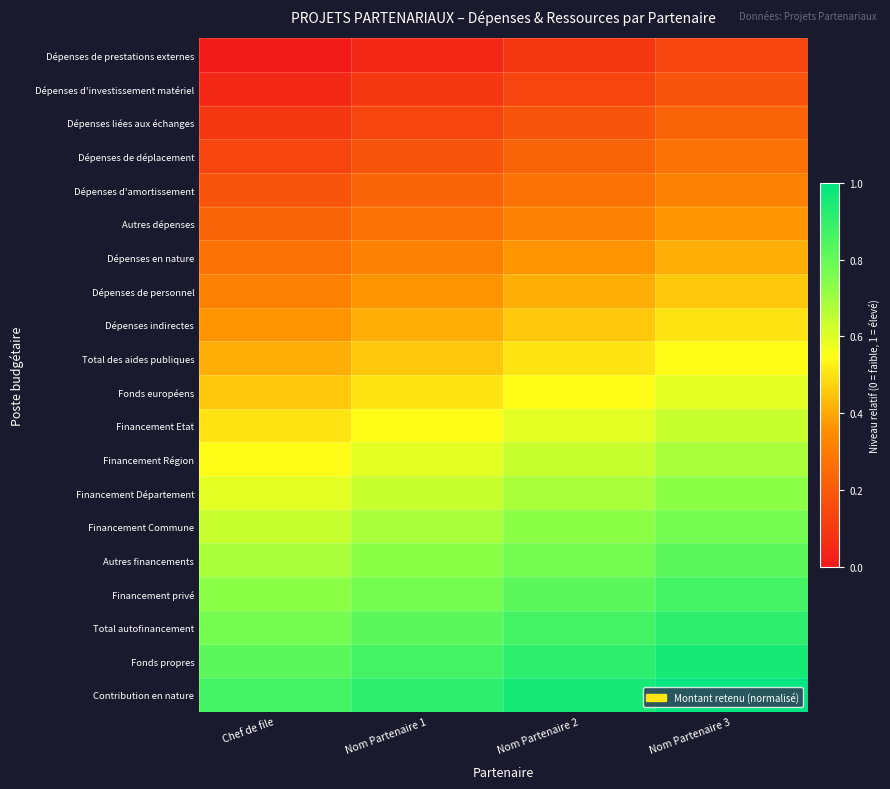

Rank the series by their maximum value, from highest to lowest.

Contribution en nature, Fonds propres, Total autofinancement, Financement privé, Autres financements, Financement Commune, Financement Département, Financement Région, Financement Etat, Fonds européens, Total des aides publiques, Dépenses indirectes, Dépenses de personnel, Dépenses en nature, Autres dépenses, Dépenses d'amortissement, Dépenses de déplacement, Dépenses liées aux échanges, Dépenses d'investissement matériel, Dépenses de prestations externes